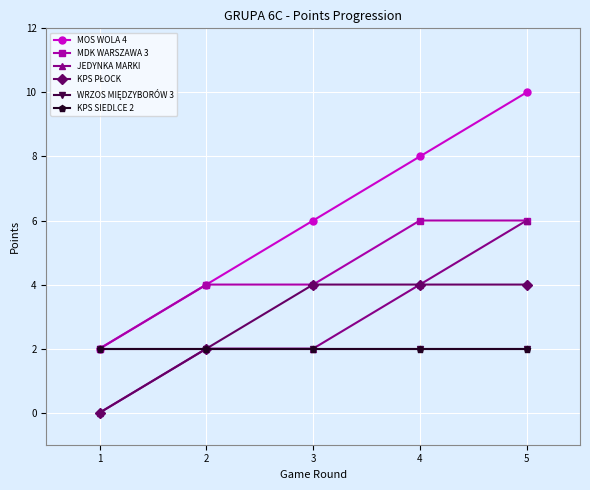

True or false: MDK WARSZAWA 3 and KPS PŁOCK intersect in this chart.

False